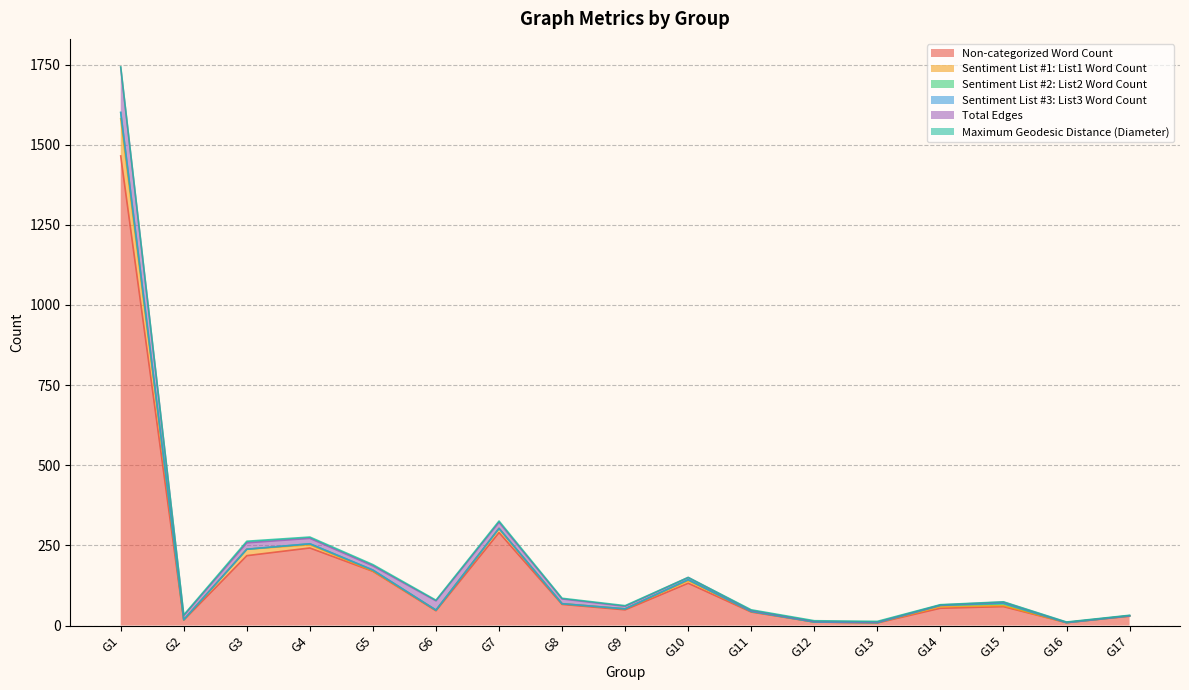

What is the value of the Total Edges point at the 6th from the left?

29